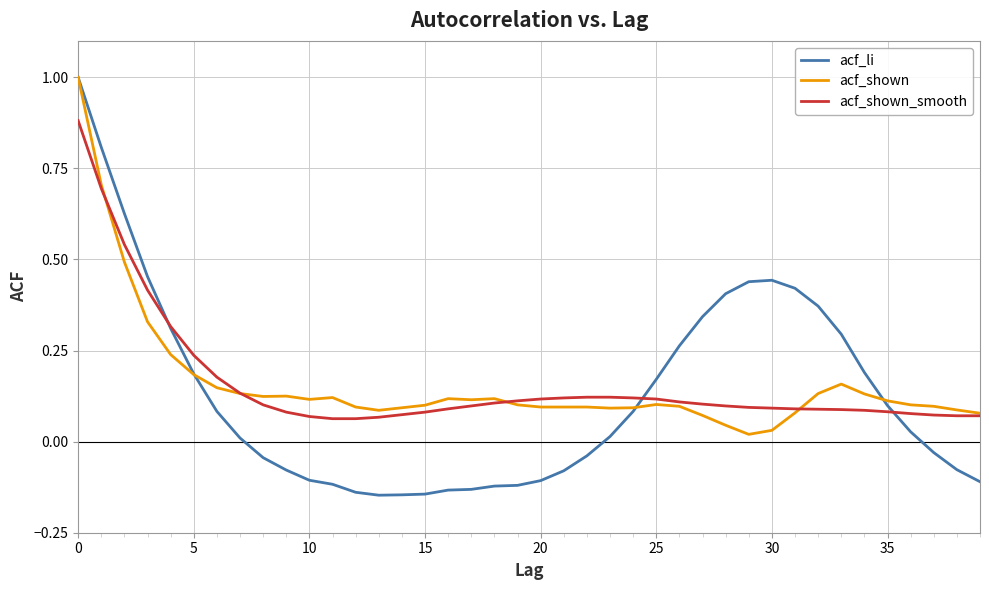

How many lines are shown in the chart?

3